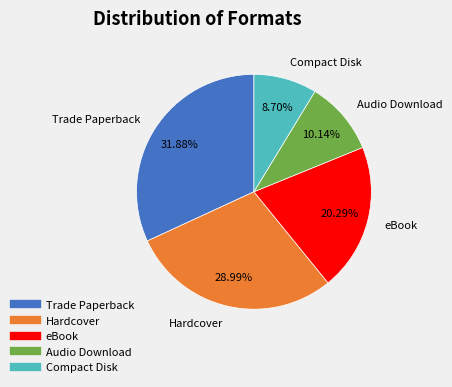

What is the ratio of the value at eBook to the value at Trade Paperback?

0.6